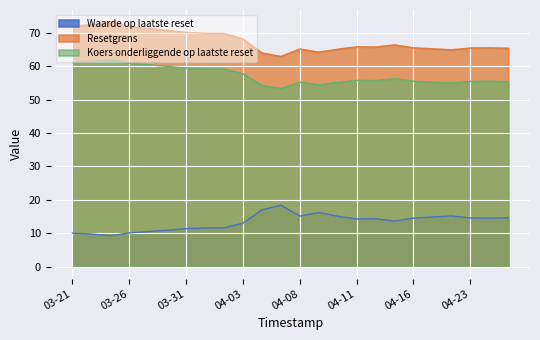

The Resetgrens series shows 17.8 at 2025-04-04. True or false?

False